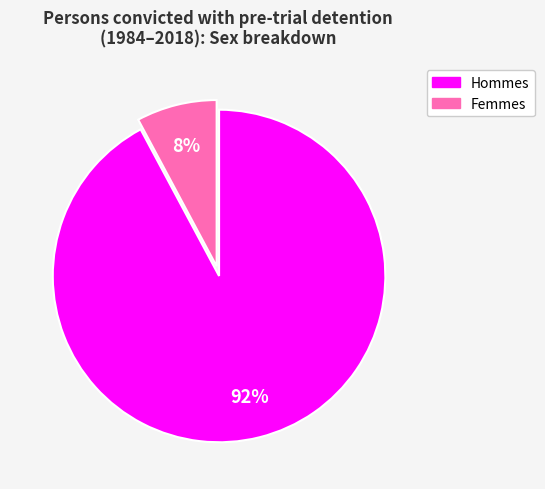

Which has a higher value, Femmes or Hommes?

Hommes